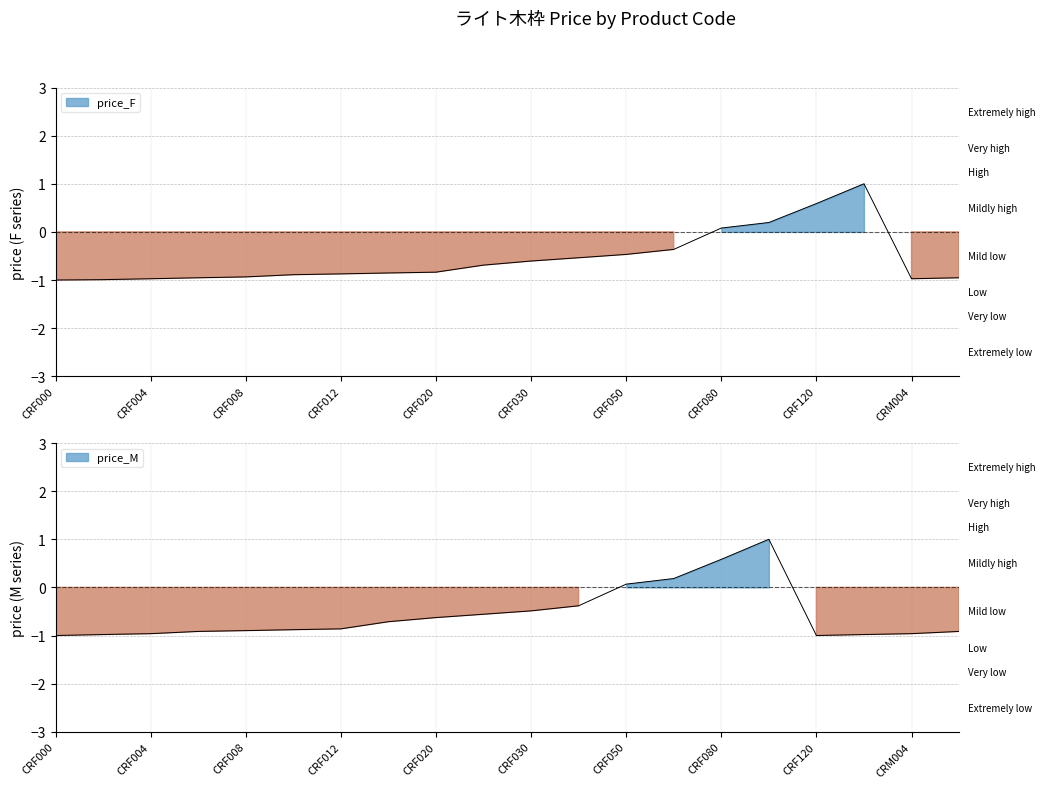

Between which two adjacent categories do price_F and price_M first intersect?

CRF100 and CRF120